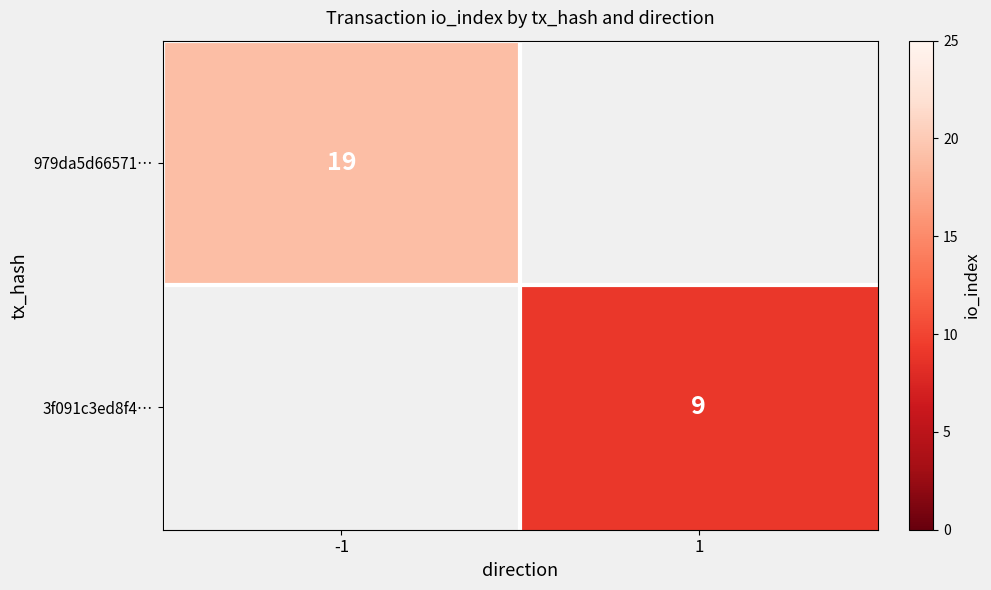

The value of 3f091c3ed8f4… at 1 is 13. True or false?

False